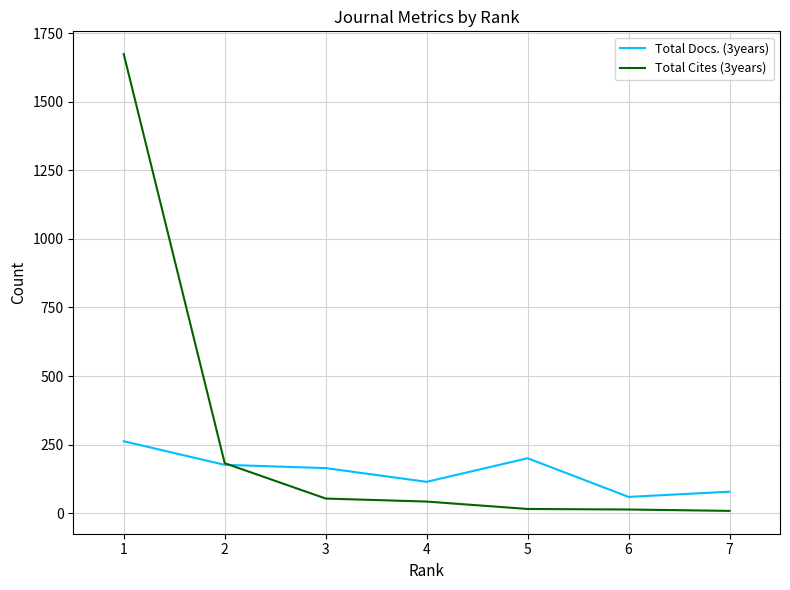

List the series in order of their overall mean, lowest first.

Total Docs. (3years), Total Cites (3years)